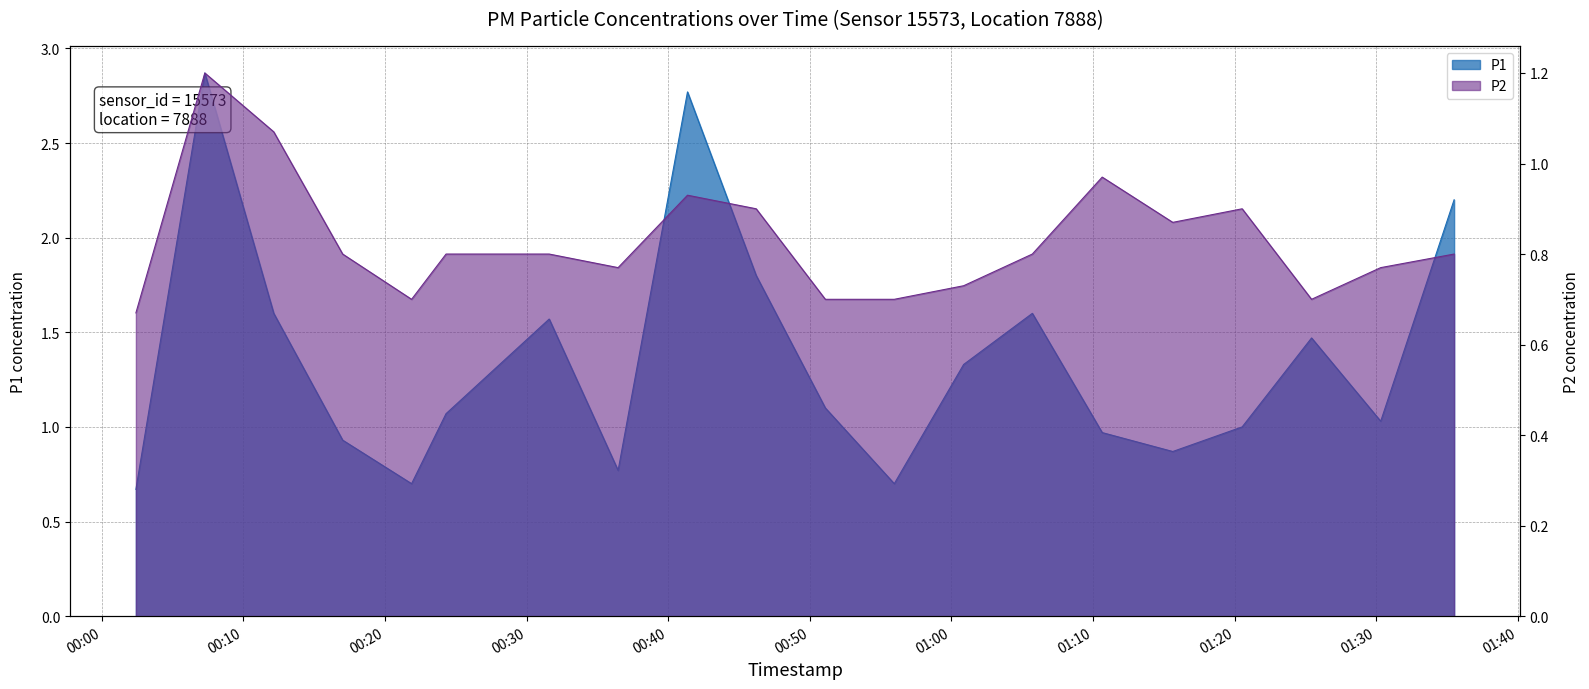

What is the lowest value of the P2 series?

0.7